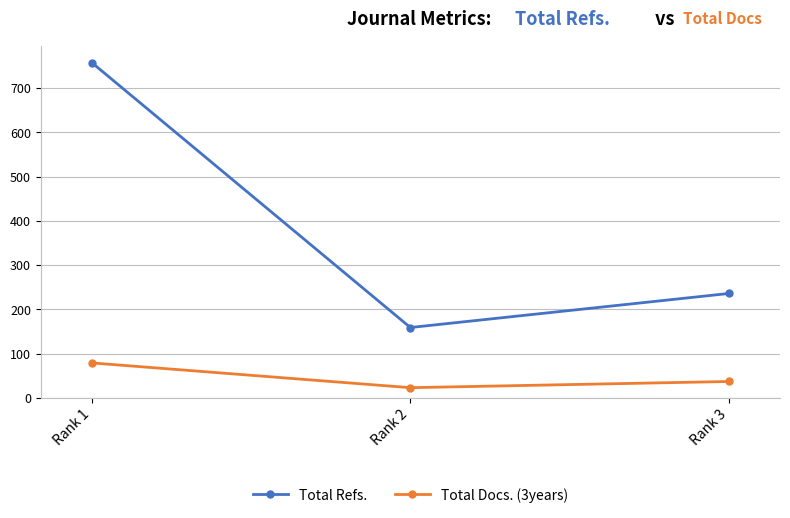

How many Total Docs. (3years) values are between 23 and 79?

3